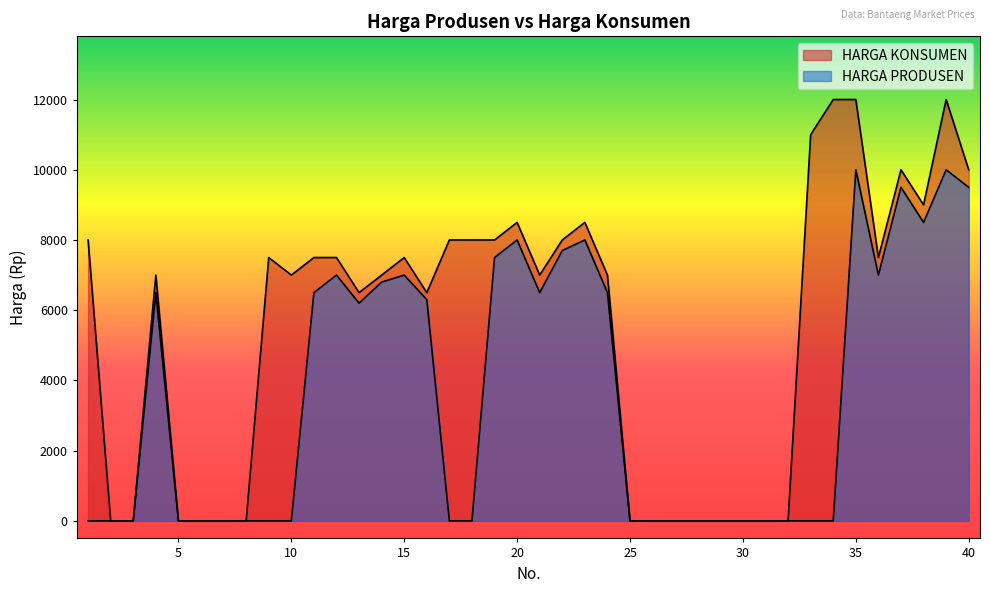

Count the number of data series in this chart.

2